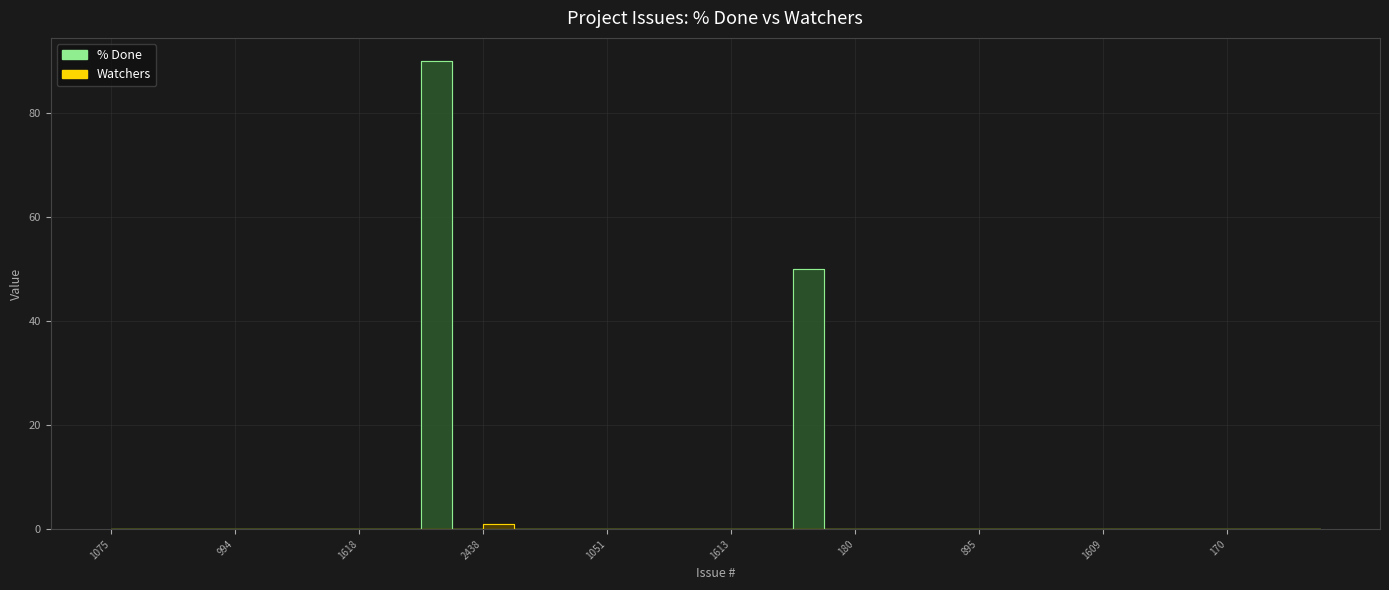

How many Watchers values are between 0 and 1?

40